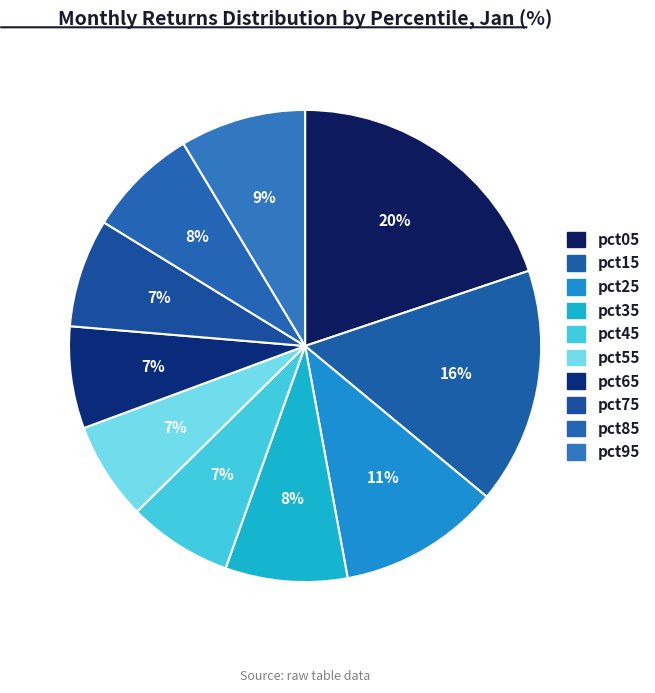

Is the sum of pct35 and pct75 greater than half?

No